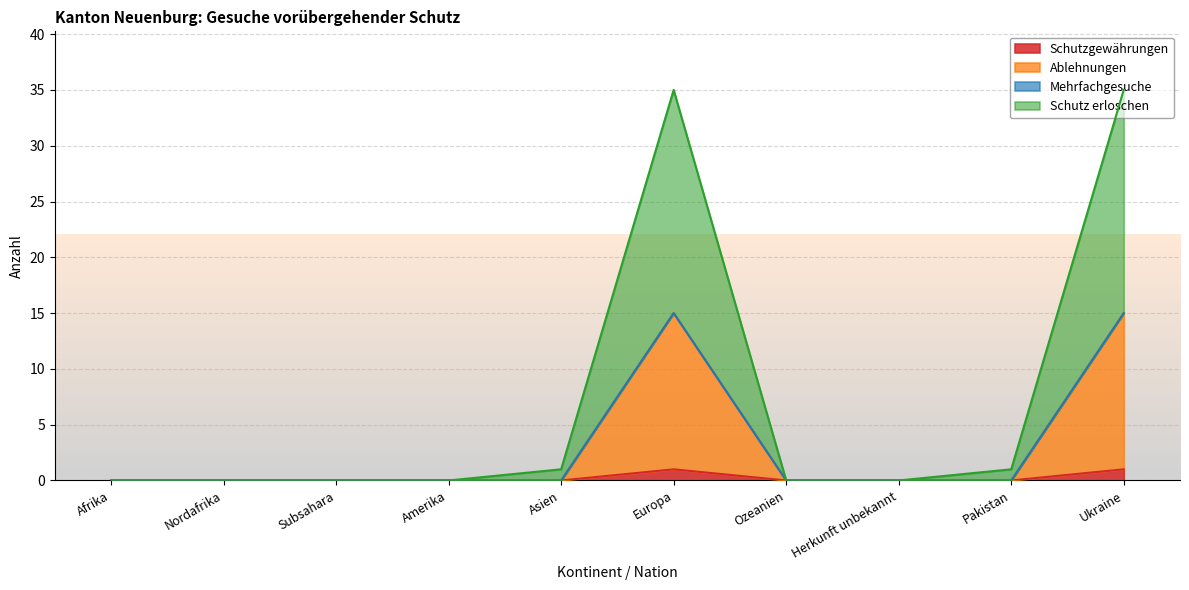

At how many categories does at least one series exceed 26?

2